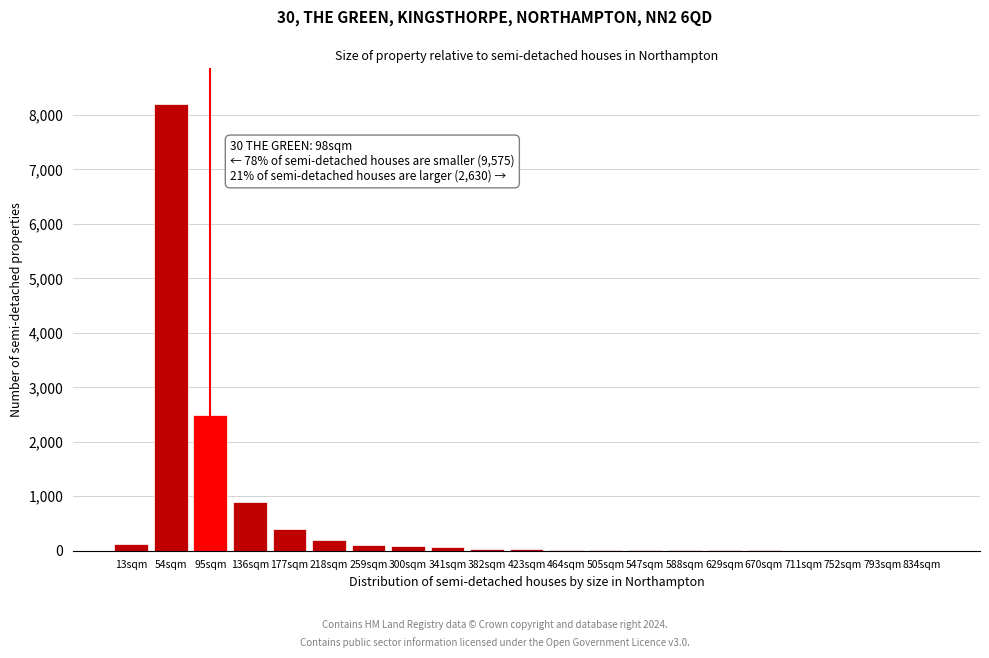

At which category does the chart reach its peak across all series?

54sqm